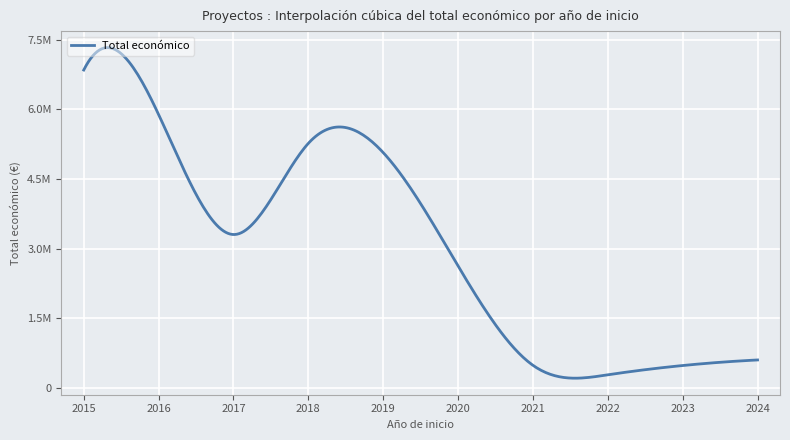

True or false: the data has more than 1 interior local peaks.

True